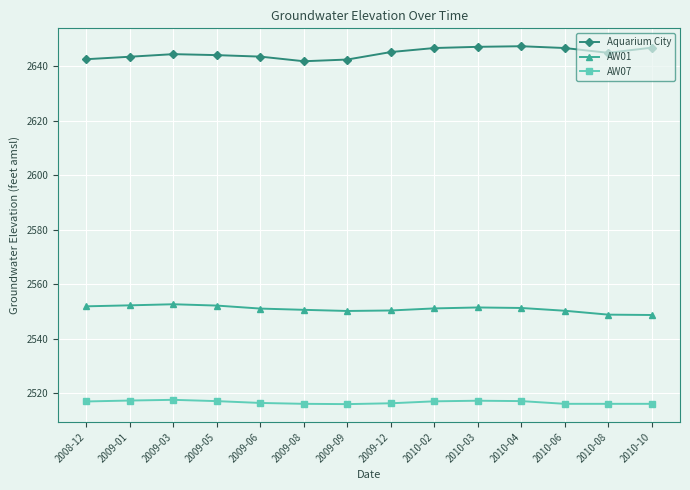

Is the value of AW07 at 2009-01 greater than the value of AW01 at 2010-08?

No